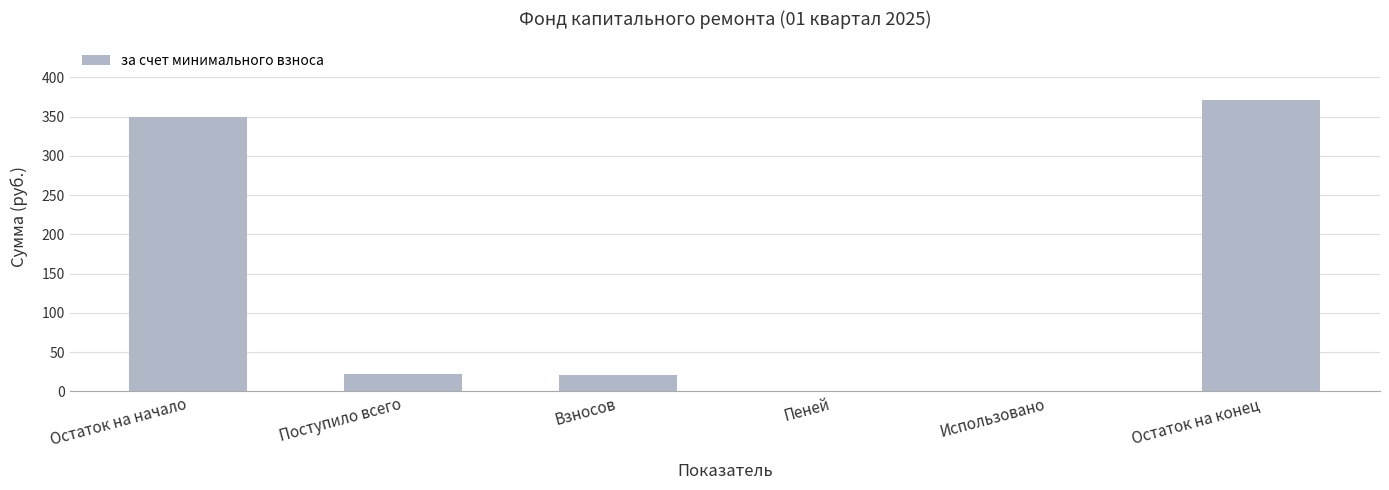

The value at Остаток на начало is 150.6. True or false?

False